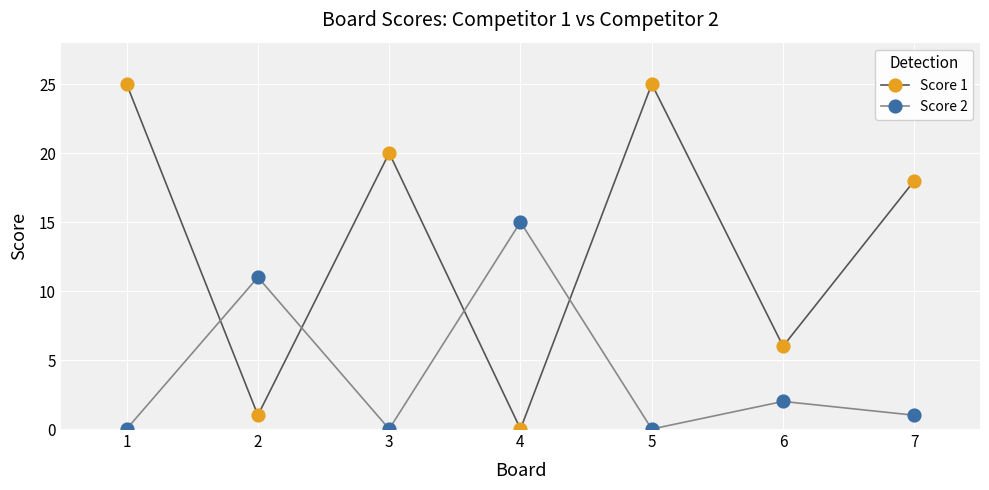

Which series has the largest total across all categories?

Score 1